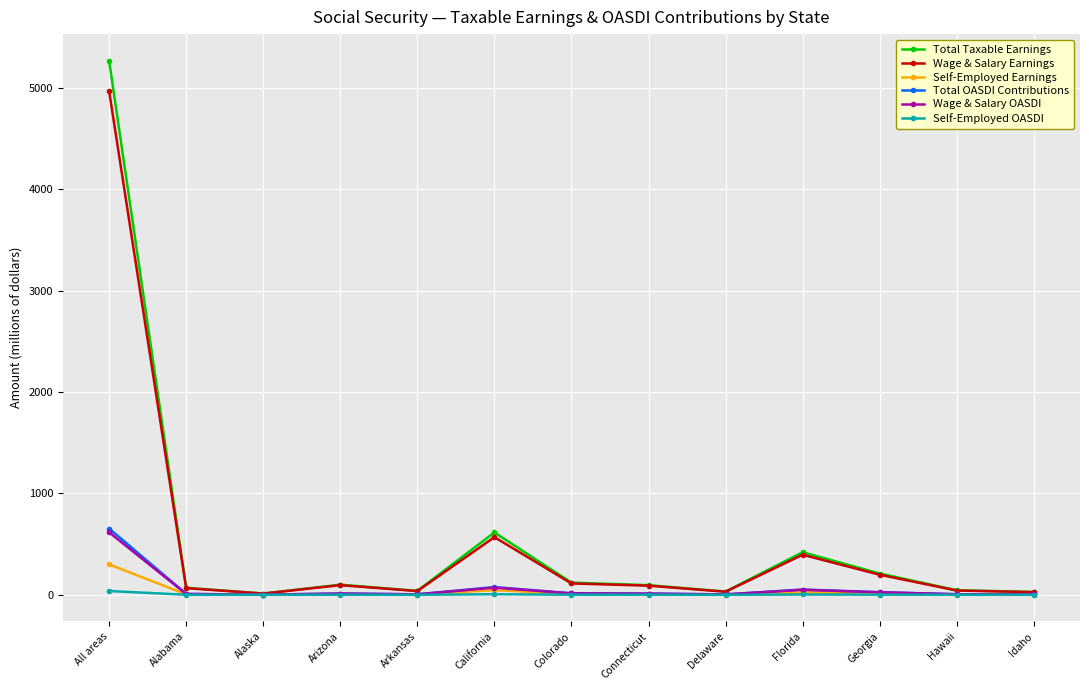

True or false: Wage & Salary OASDI has a value of 8.1 at Alabama.

True